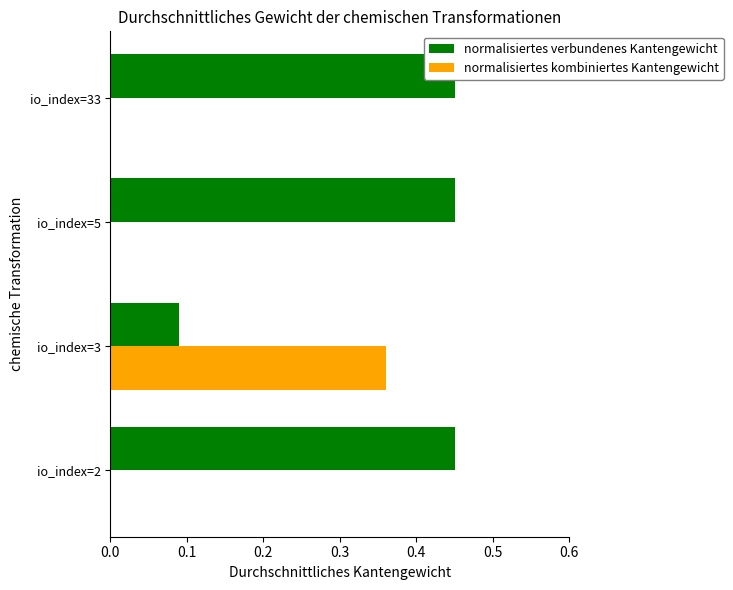

Rank the series by their average value, from highest to lowest.

normalisiertes verbundenes Kantengewicht, normalisiertes kombiniertes Kantengewicht